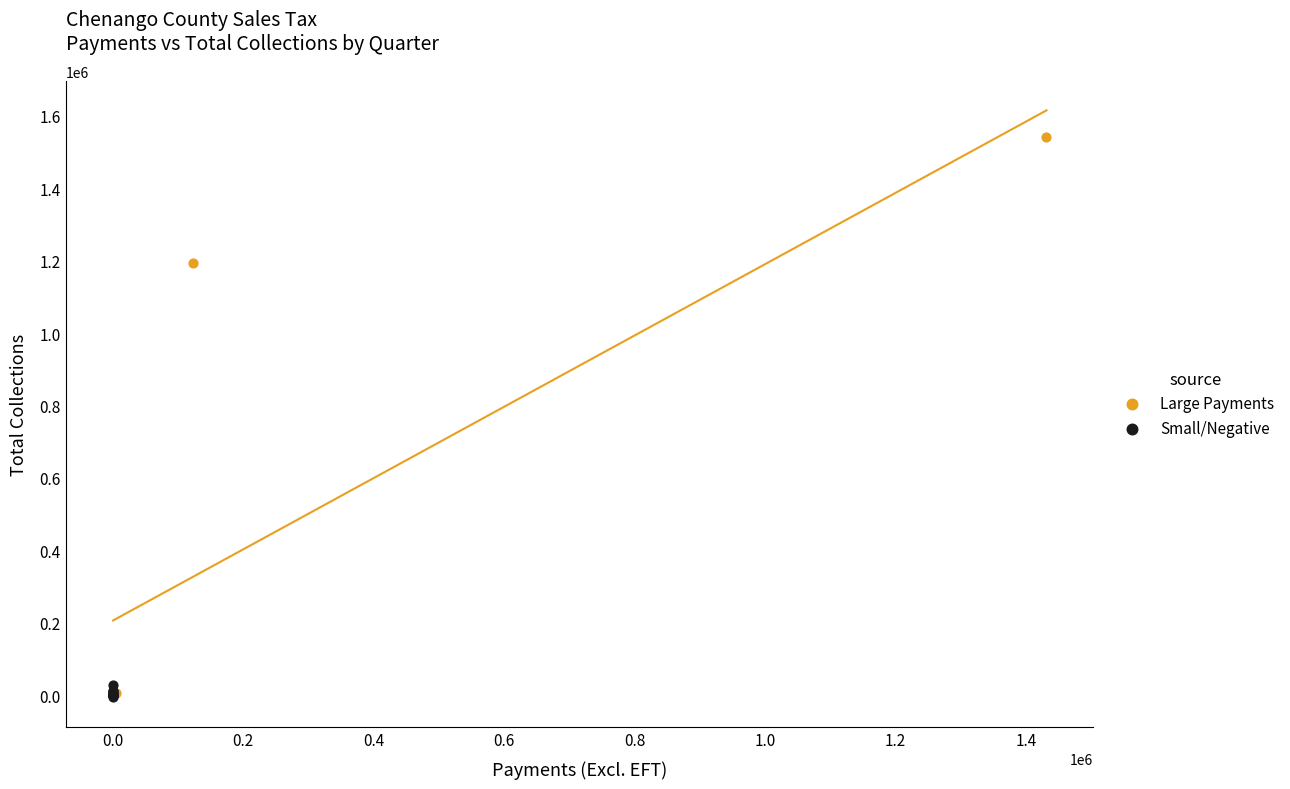

Which series has the widest spread of Y values?

Large Payments